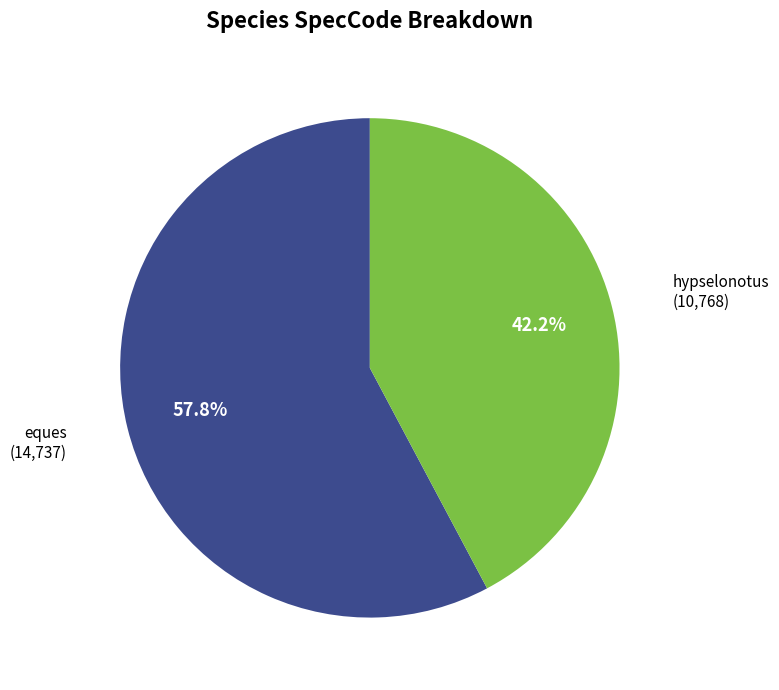

Is there a majority slice in this chart?

Yes